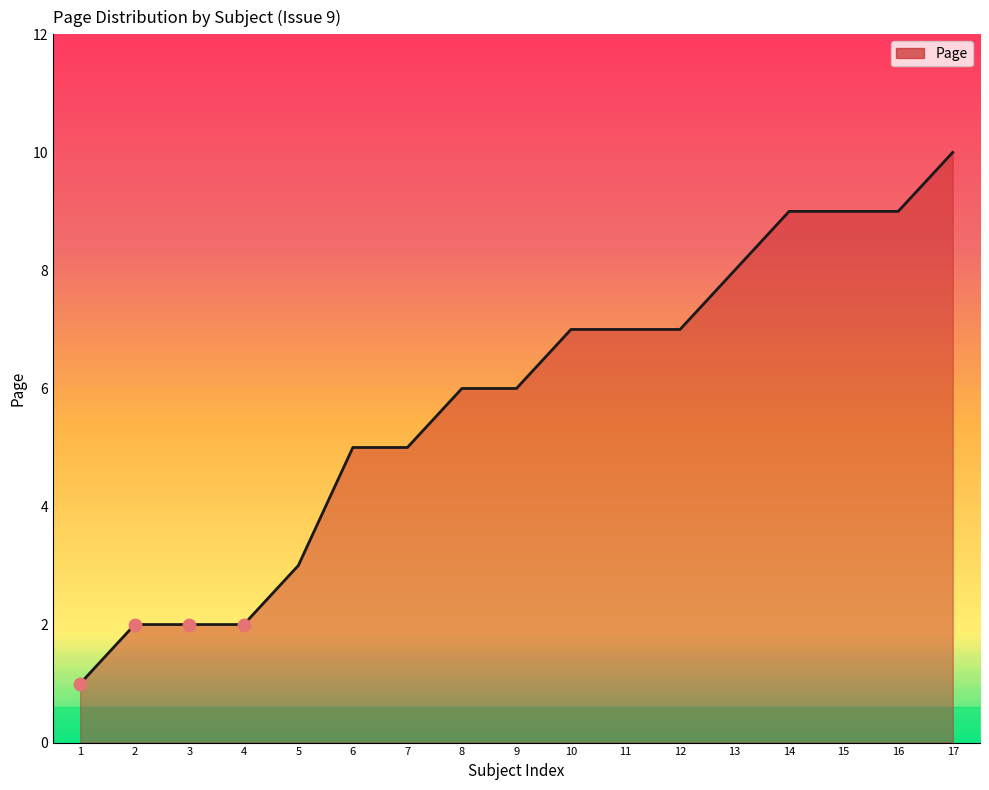

What is the change in value from 2 to 14?

+7